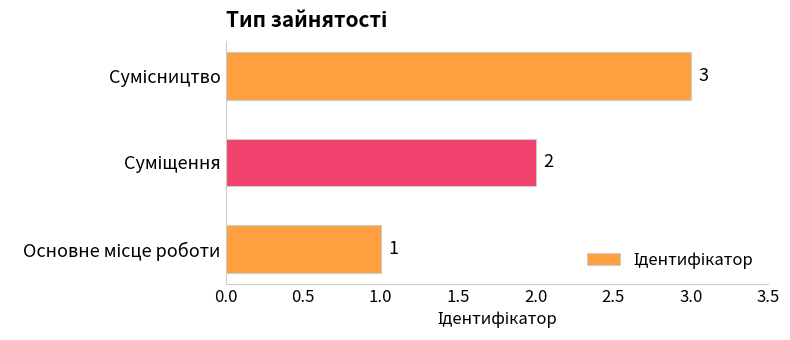

What is the maximum value shown in the chart?

3